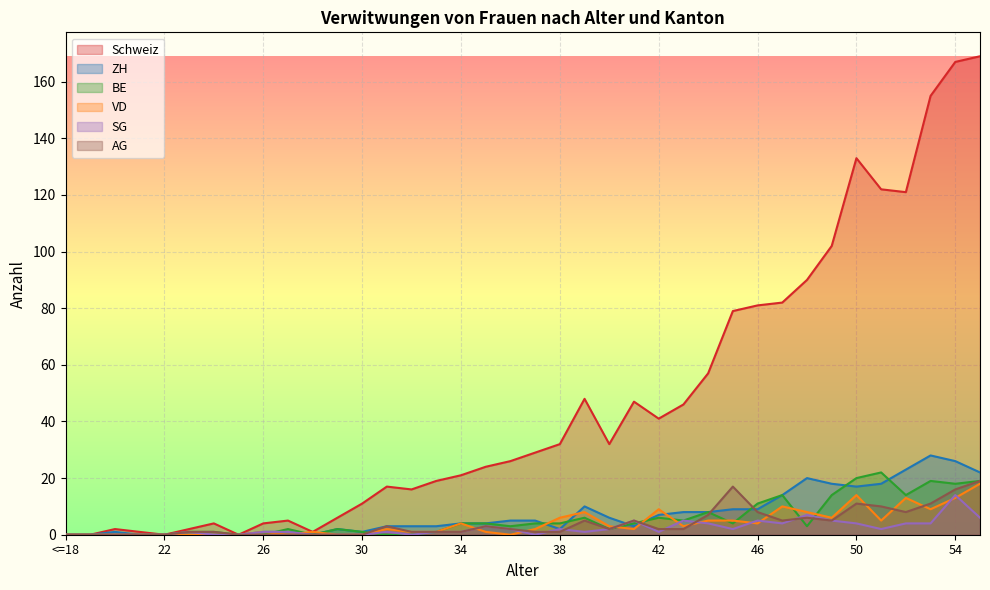

Reading right to left, list all the values displayed in this chart.

Schweiz: 55=169	54=167	53=155	52=121	51=122	50=133	49=102	48=90	47=82	46=81	45=79	44=57	43=46	42=41	41=47	40=32	39=48	38=32	37=29	36=26	35=24	34=21	33=19	32=16	31=17	30=11	29=6	28=1	27=5	26=4	25=0	24=4	23=2	22=0	21=1	20=2	19=0	<=18=0
ZH: 55=22	54=26	53=28	52=23	51=18	50=17	49=18	48=20	47=14	46=9	45=9	44=8	43=8	42=7	41=3	40=6	39=10	38=2	37=5	36=5	35=4	34=4	33=3	32=3	31=3	30=1	29=2	28=0	27=1	26=1	25=0	24=0	23=0	22=0	21=0	20=1	19=0	<=18=0
BE: 55=19	54=18	53=19	52=14	51=22	50=20	49=14	48=3	47=14	46=11	45=4	44=8	43=5	42=6	41=4	40=2	39=6	38=4	37=4	36=3	35=4	34=4	33=1	32=0	31=0	30=1	29=2	28=0	27=2	26=0	25=0	24=1	23=1	22=0	21=0	20=0	19=0	<=18=0
VD: 55=18	54=13	53=9	52=13	51=5	50=14	49=6	48=8	47=10	46=4	45=5	44=5	43=3	42=9	41=2	40=3	39=8	38=6	37=2	36=0	35=1	34=4	33=1	32=1	31=2	30=0	29=0	28=1	27=0	26=1	25=0	24=0	23=0	22=0	21=0	20=0	19=0	<=18=0
SG: 55=6	54=14	53=4	52=4	51=2	50=4	49=5	48=7	47=4	46=5	45=2	44=4	43=5	42=1	41=5	40=2	39=1	38=2	37=0	36=2	35=3	34=1	33=1	32=0	31=1	30=0	29=0	28=0	27=1	26=1	25=0	24=0	23=1	22=0	21=0	20=0	19=0	<=18=0
AG: 55=19	54=16	53=11	52=8	51=10	50=11	49=5	48=6	47=5	46=8	45=17	44=7	43=2	42=2	41=5	40=2	39=5	38=1	37=1	36=2	35=3	34=1	33=1	32=1	31=3	30=0	29=0	28=0	27=0	26=0	25=0	24=1	23=1	22=0	21=0	20=0	19=0	<=18=0